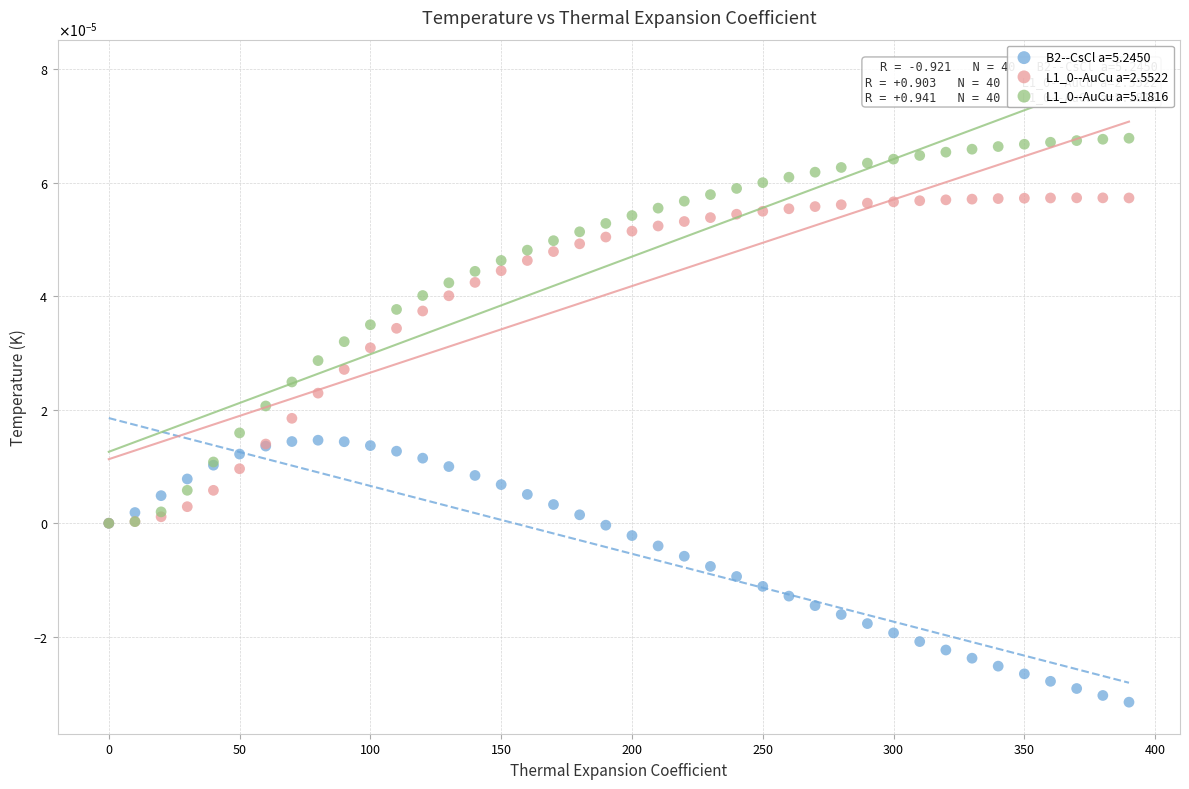

Which series contains the lowest Y value?

B2--CsCl a=5.2450